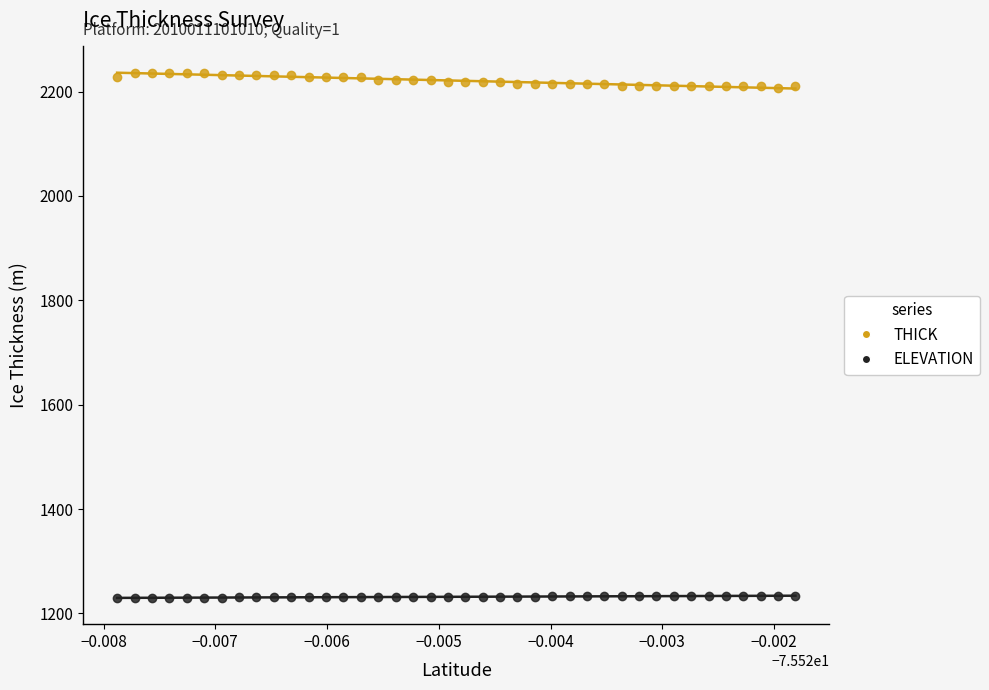

Across all data points, what is the range of Y values (max minus min)?

1006.2